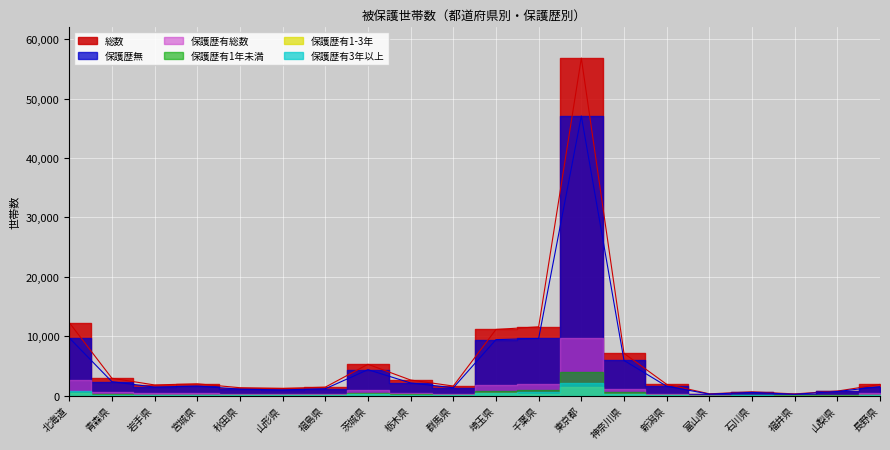

Count the number of data series in this chart.

6